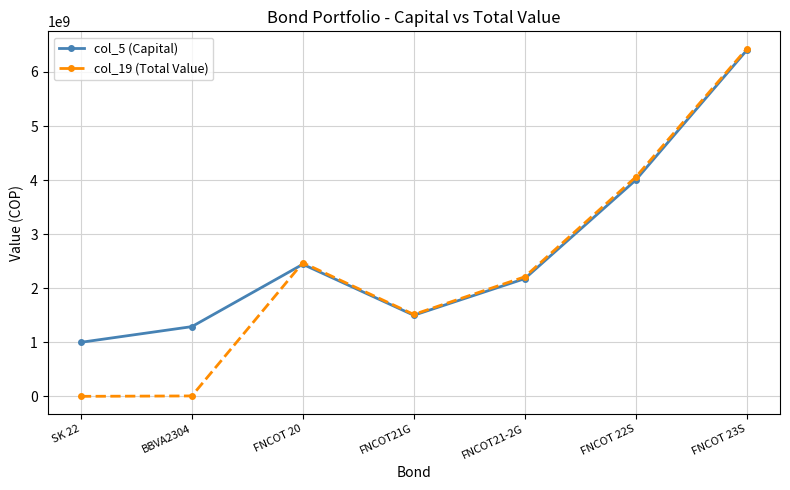

What are all the series names shown in the legend?

col_5 (Capital), col_19 (Total Value)